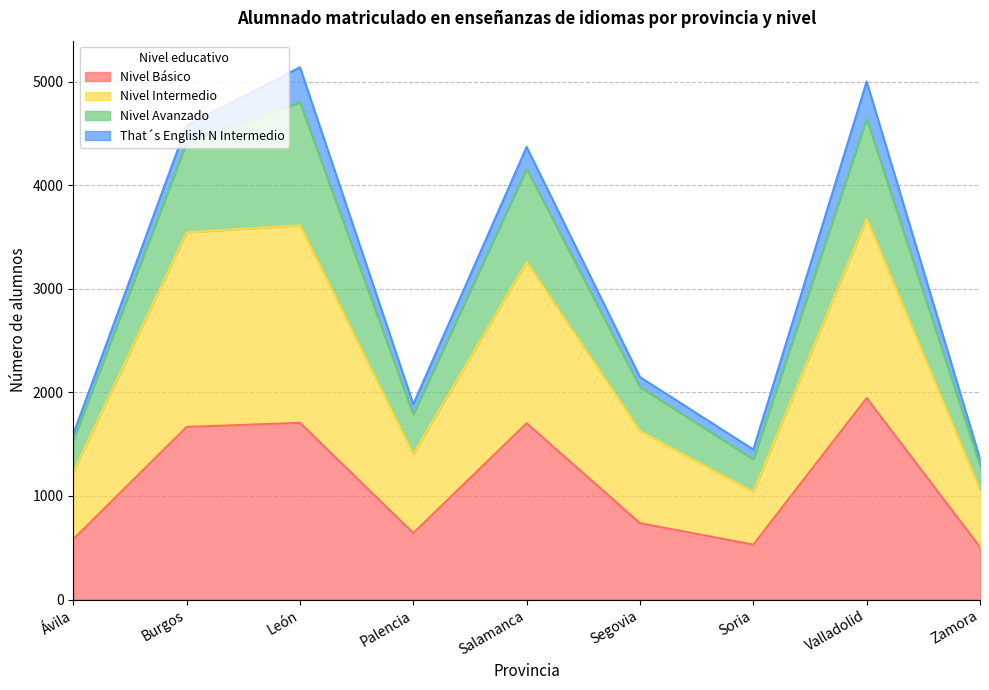

What is the lowest value of the Nivel Básico series?

506